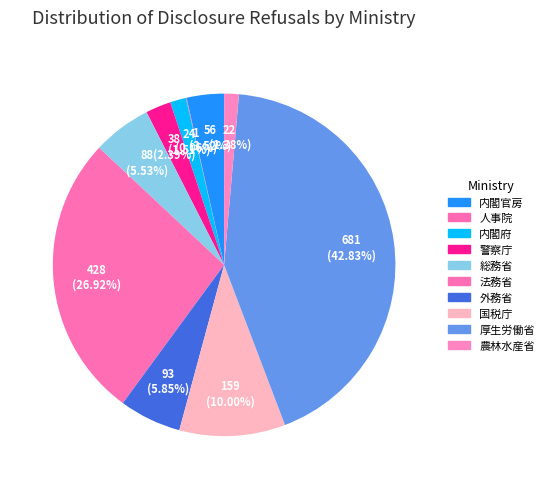

To the nearest percent, what is the combined percentage of 総務省 and 警察庁?

8%